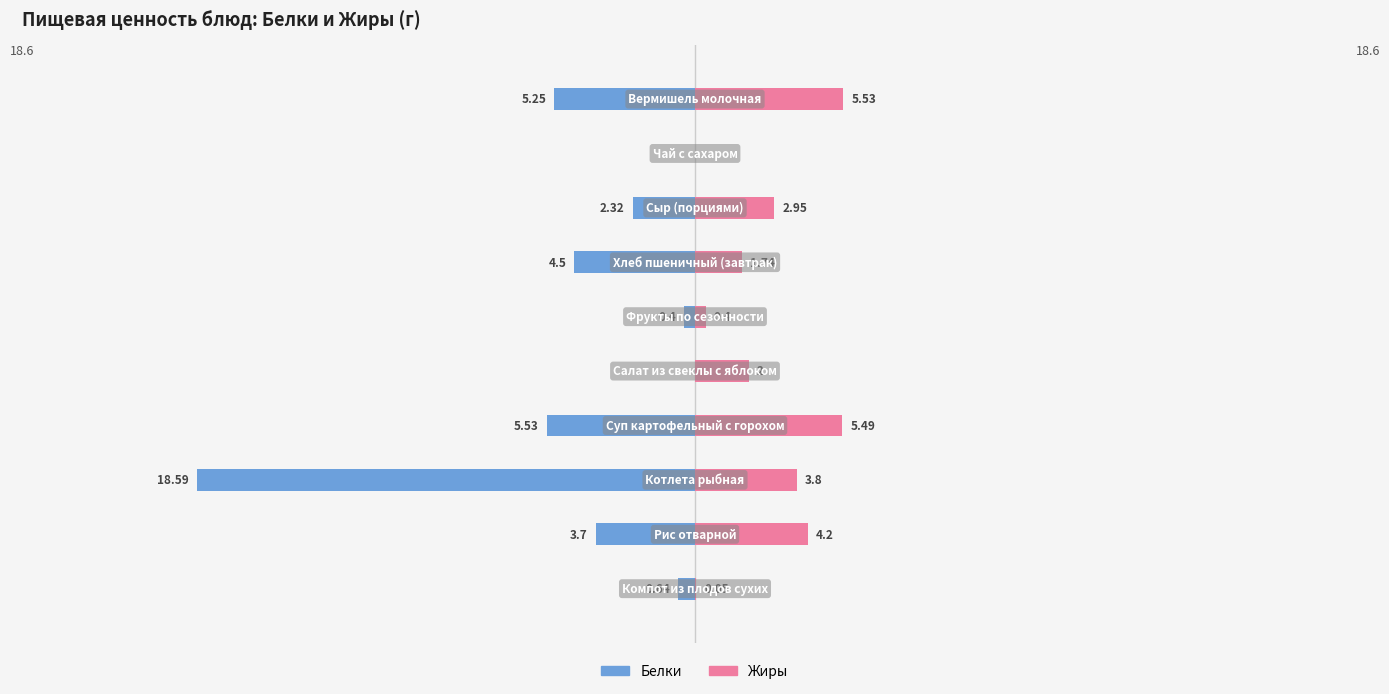

What is the spread (max minus min) of values at 4?

0.8